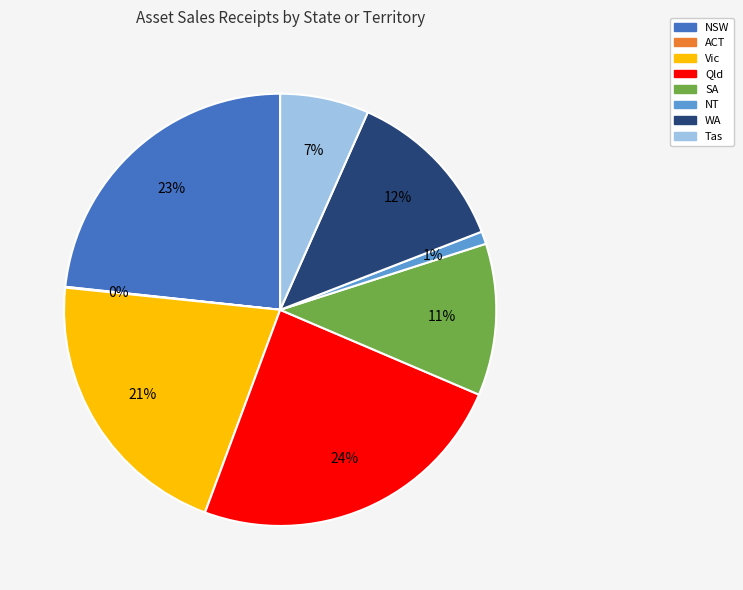

To the nearest percent, what is the difference between the largest and smallest slice percentages?

24%